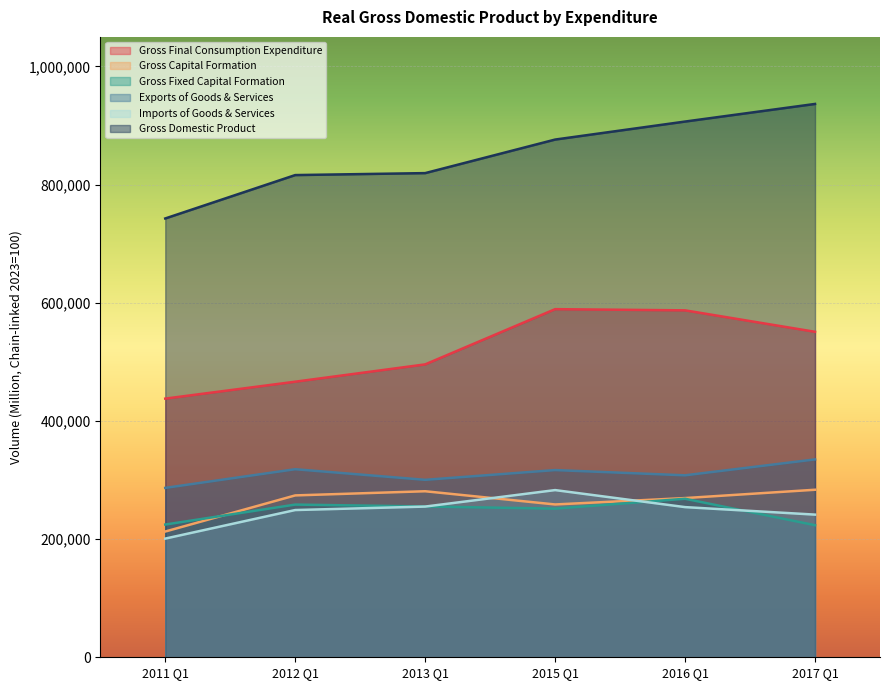

Which series has the widest spread of values?

Gross Domestic Product